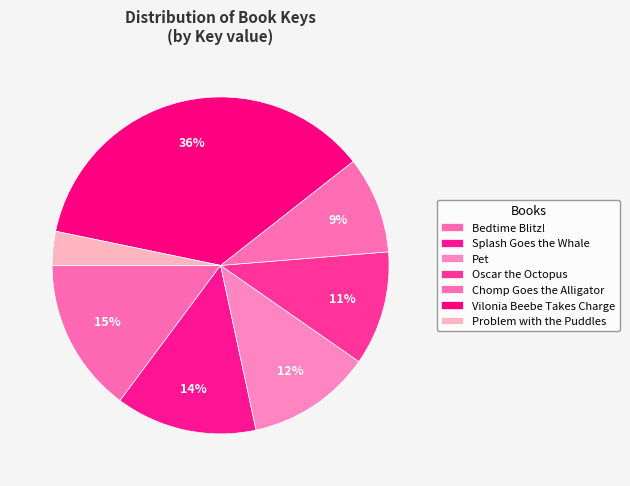

How many segments does this pie chart have?

7